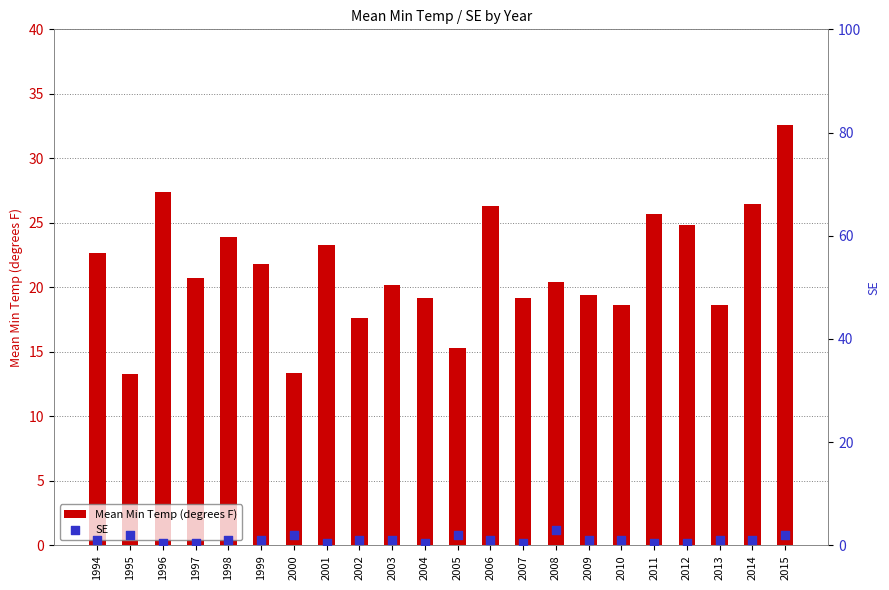

At which category is the sum across all series the highest?

2015